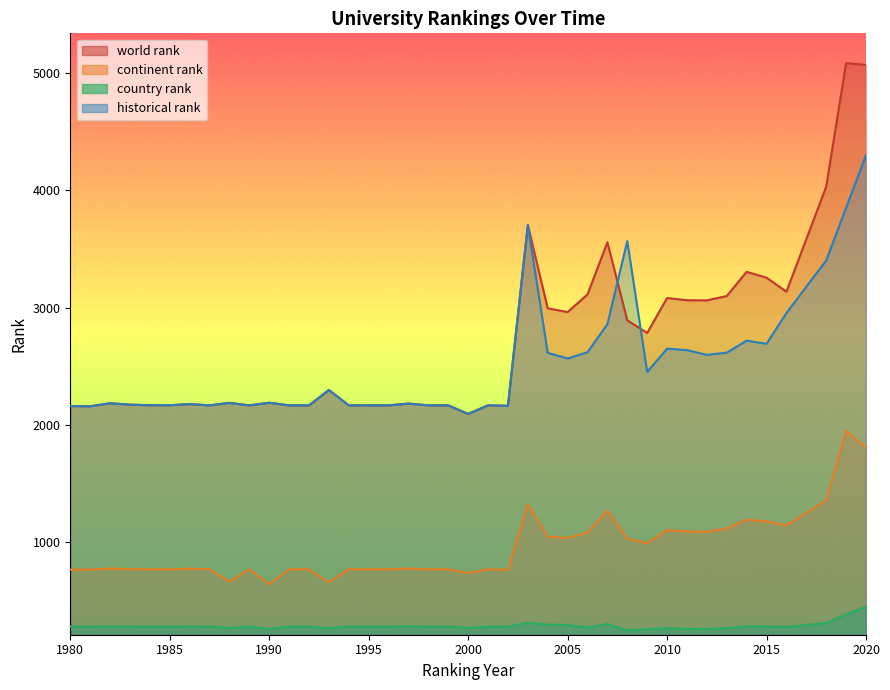

What is the difference between the maximum and minimum values in the country rank series?

202.0